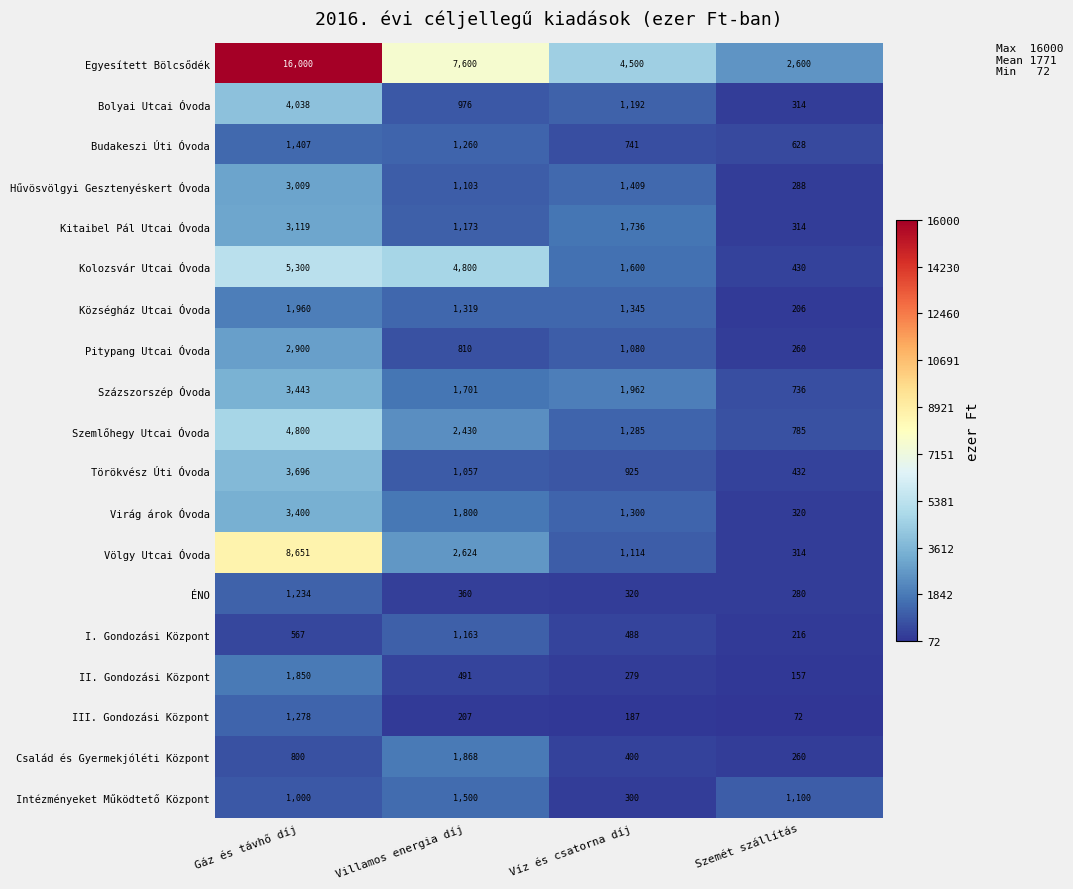

True or false: Budakeszi Úti Óvoda has a value of 1407 at Gáz és távhő díj.

True